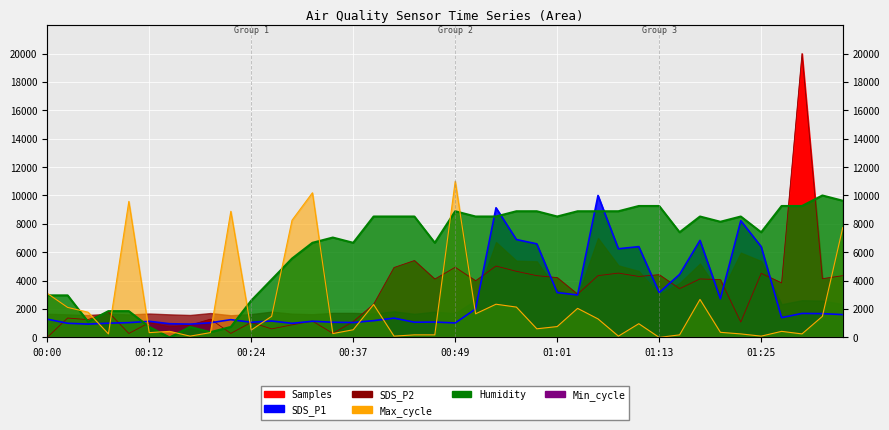

How many data points in Max_cycle are above 764?

20